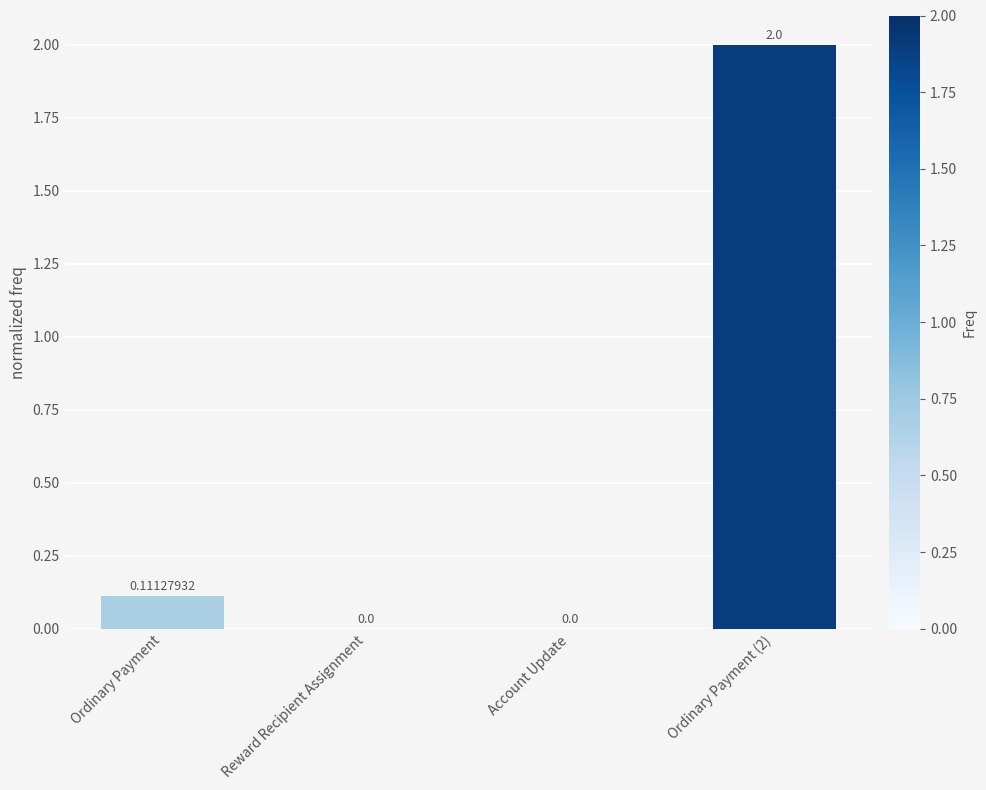

What is the average value?

0.5